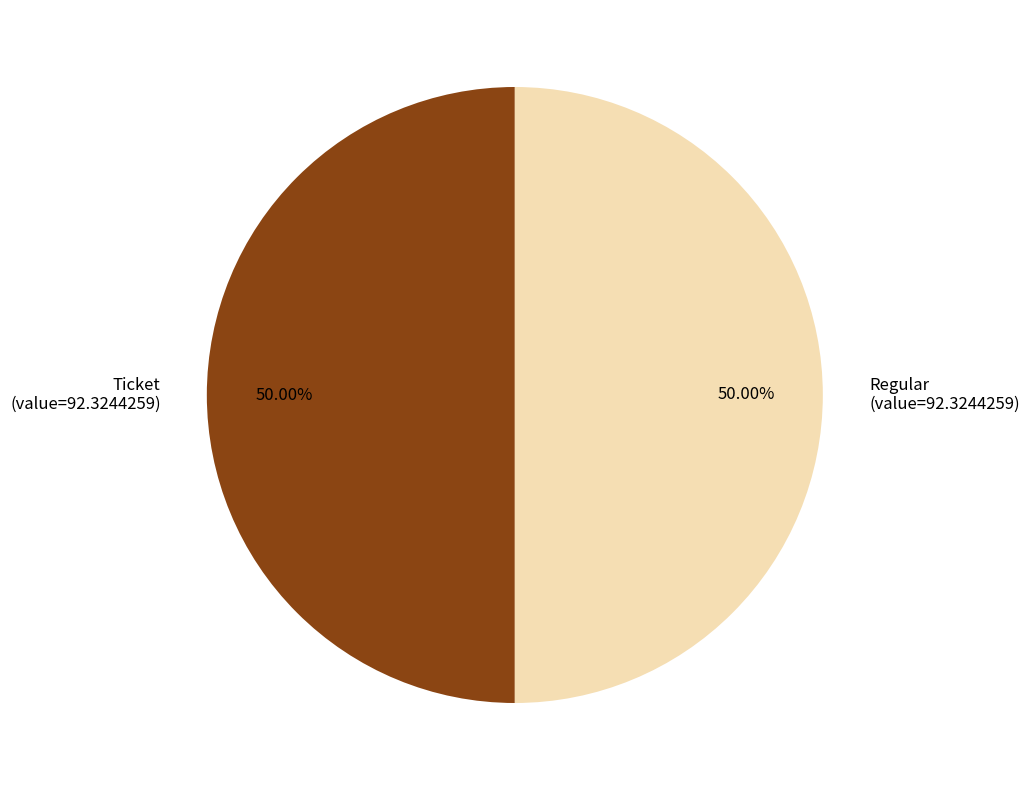

What is the ratio of the value at Ticket (value=92.3244259) to the value at Regular (value=92.3244259)?

1.0